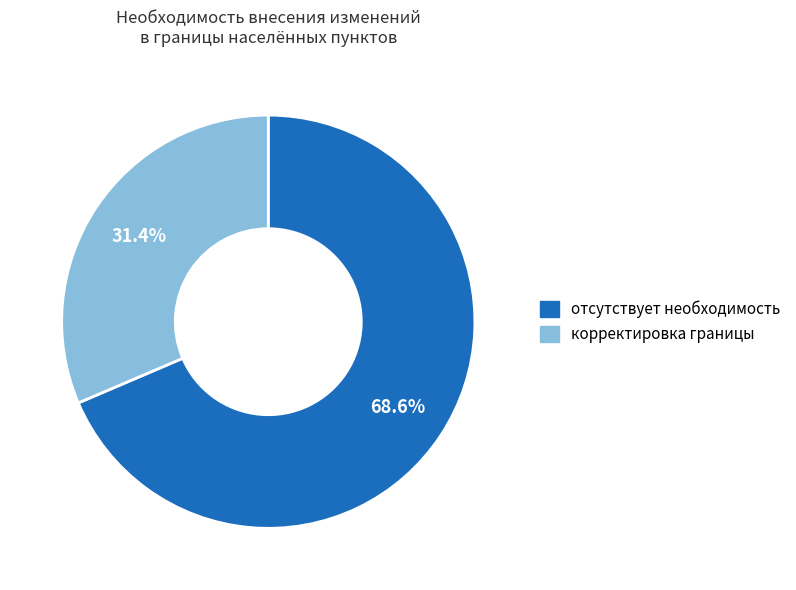

Approximately how many times larger is the value at корректировка границы compared to отсутствует необходимость?

0.5